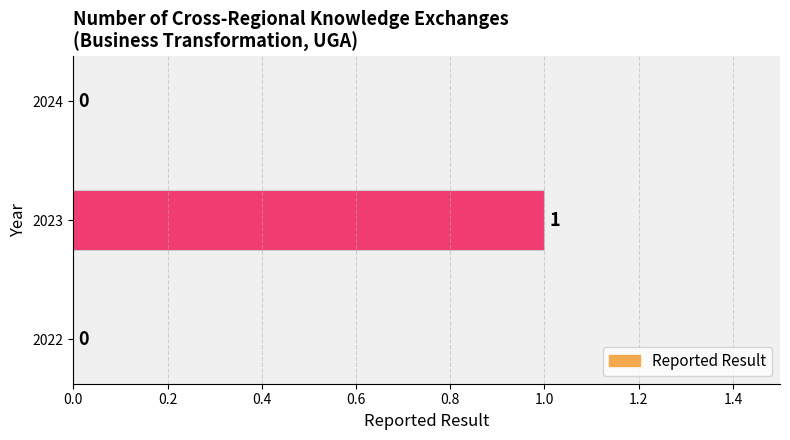

What is the sum of all values?

1